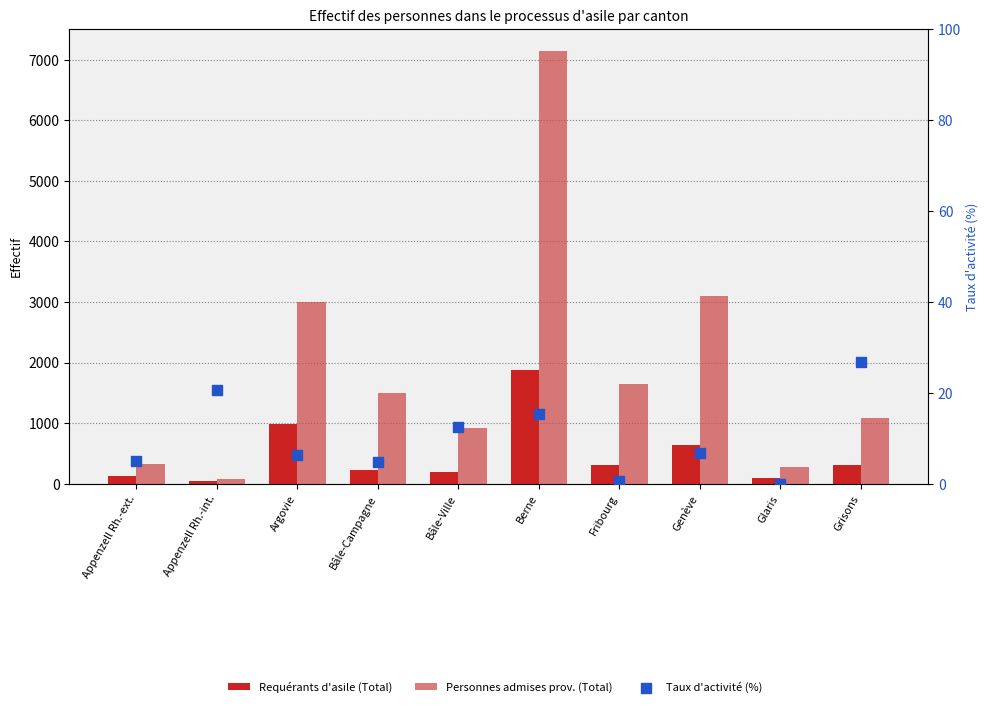

Which series has the largest total across all categories?

Personnes admises prov. (Total)